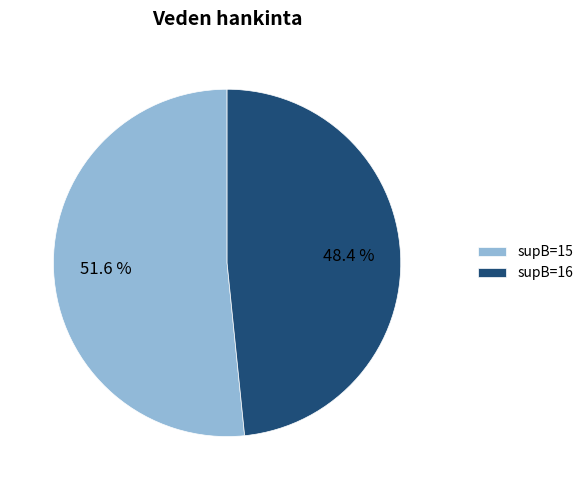

Which category has the biggest portion of the pie?

supB=15